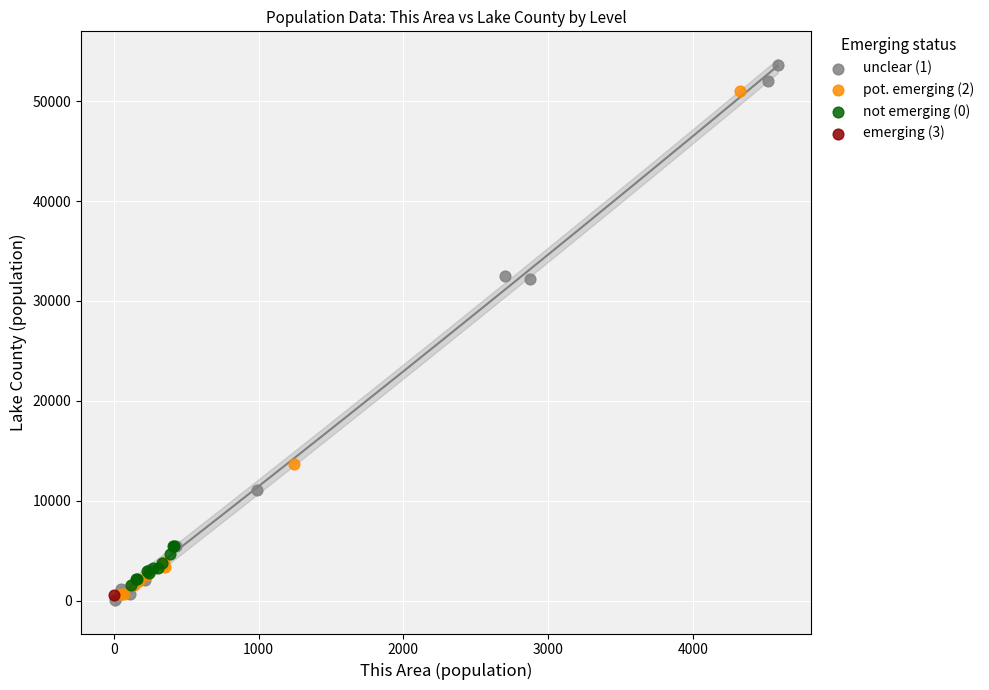

Which series reaches the maximum Y coordinate?

unclear (1)